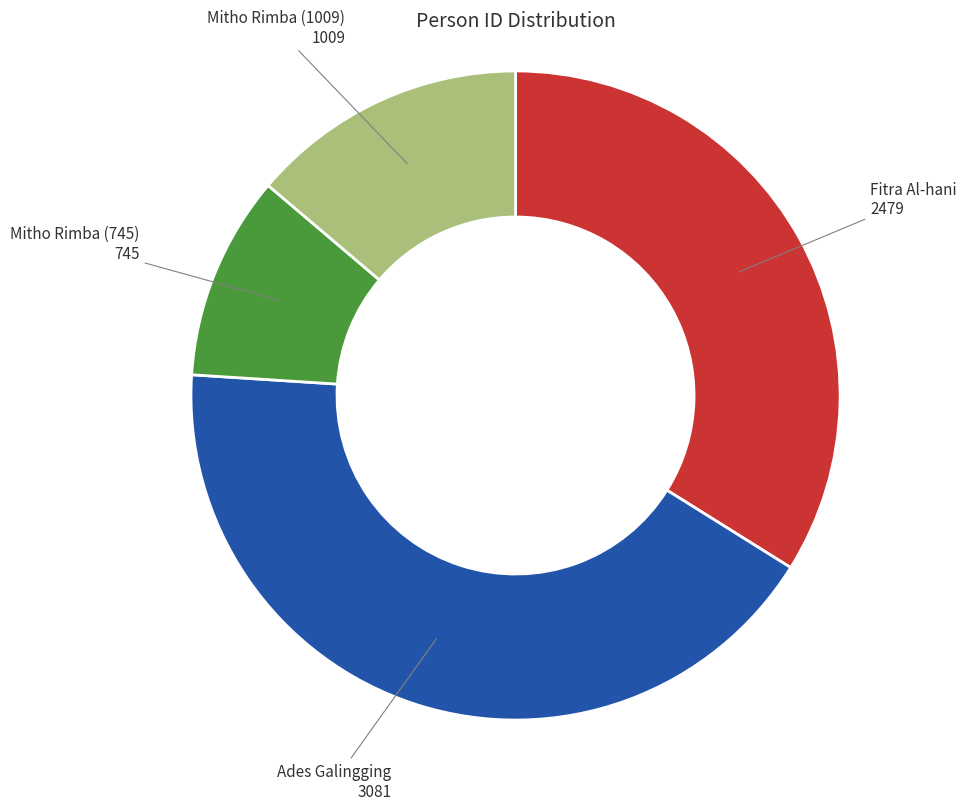

Count the number of slices in the pie.

4